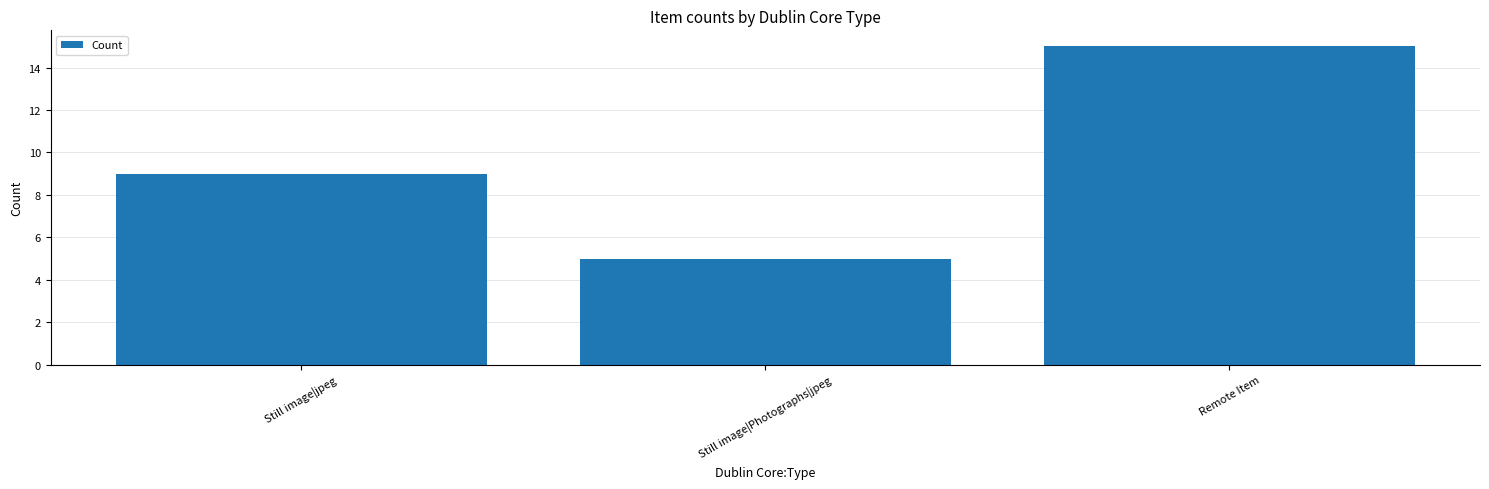

What is the value of the 1st bar from the left?

9